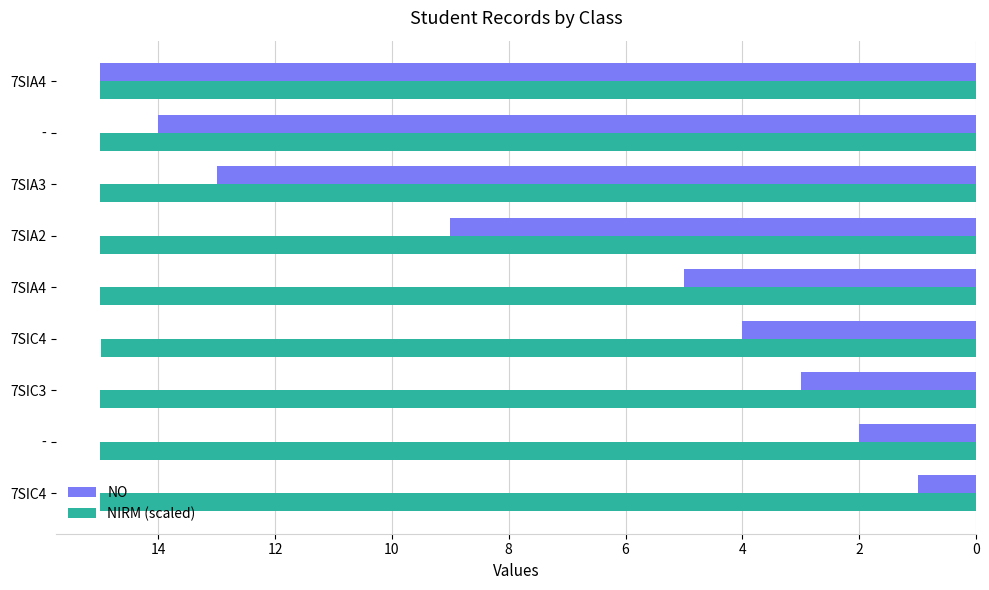

What are all the series names shown in the legend?

NO, NIRM (scaled)